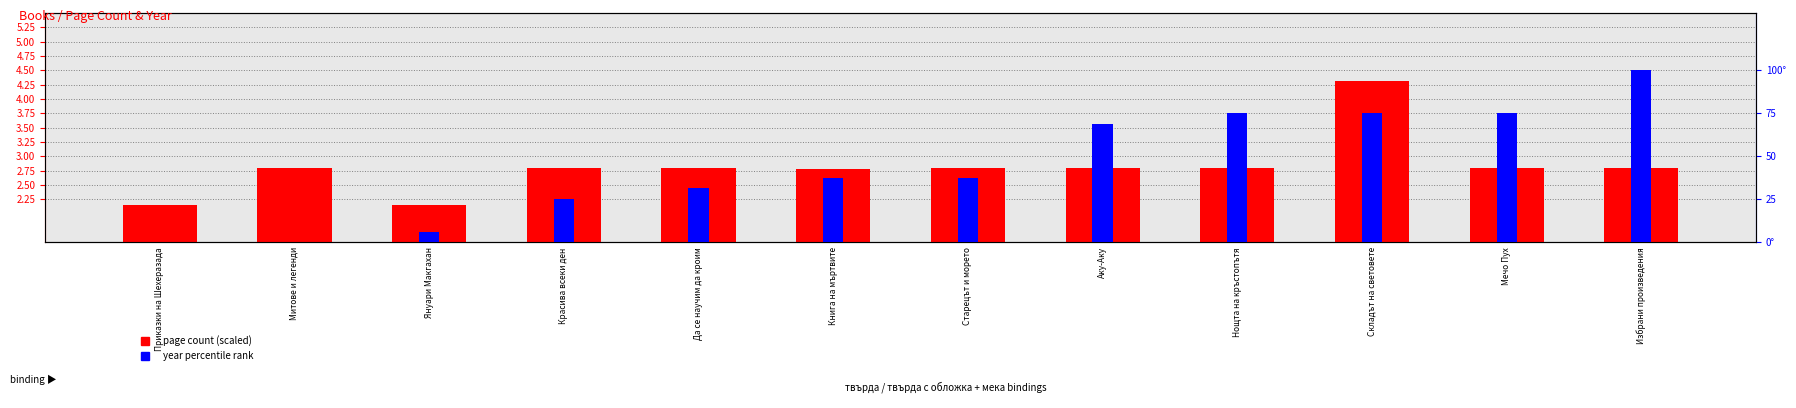

Rank the series by their average value, from lowest to highest.

page count (scaled), year percentile rank